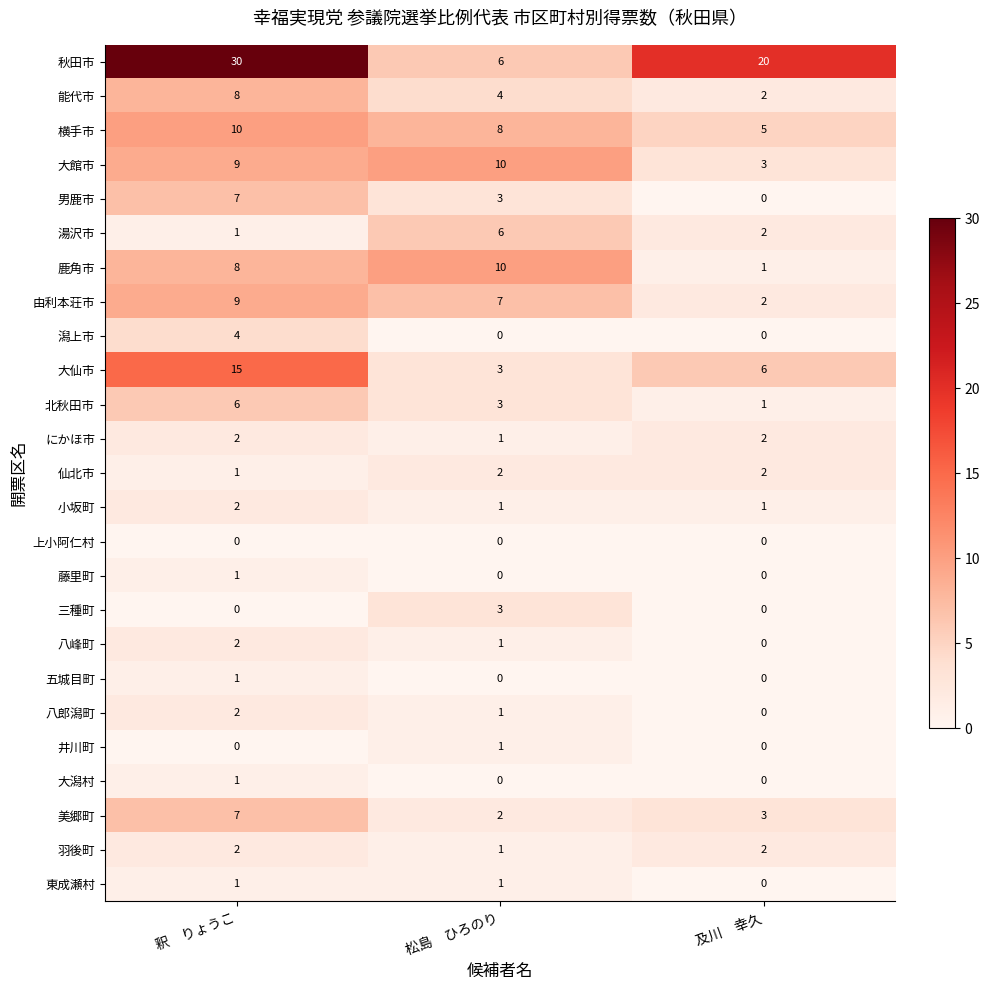

What is the difference between the 能代市 values at 及川　幸久 and 釈　りょうこ?

6